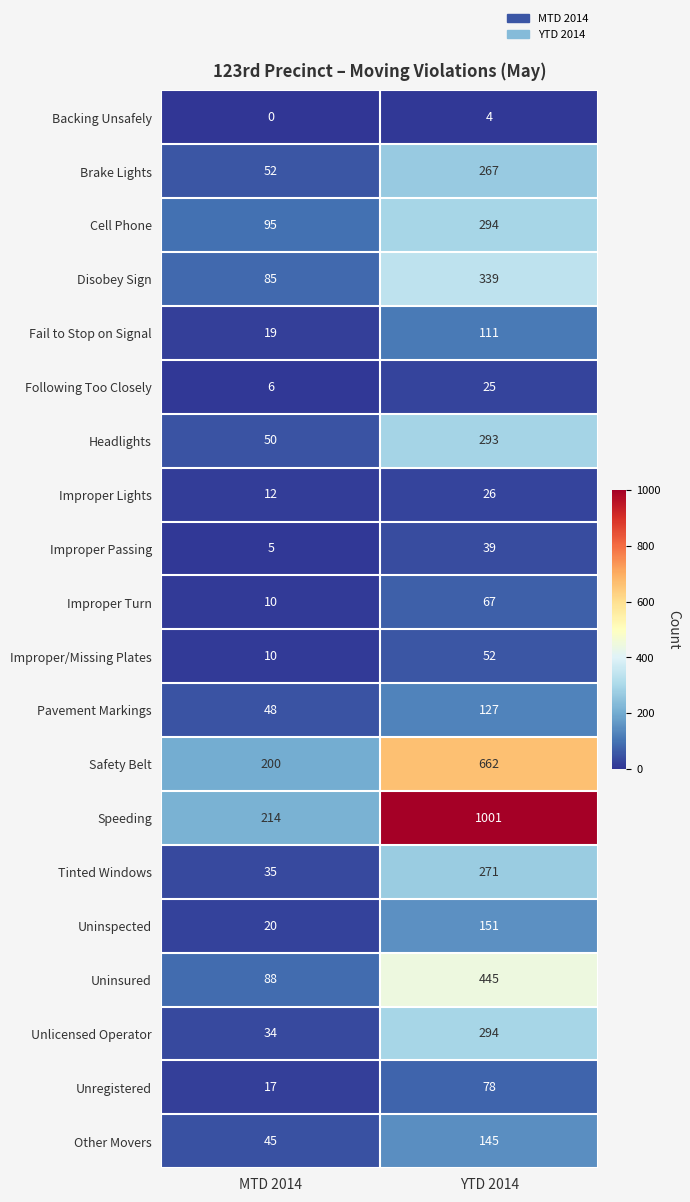

What is the average value of the Unlicensed Operator series?

164